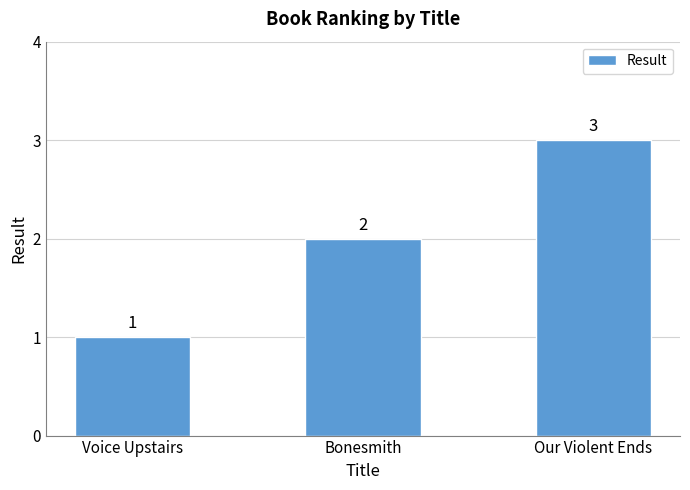

Reading right to left, what are all the values shown in this chart?

3	2	1